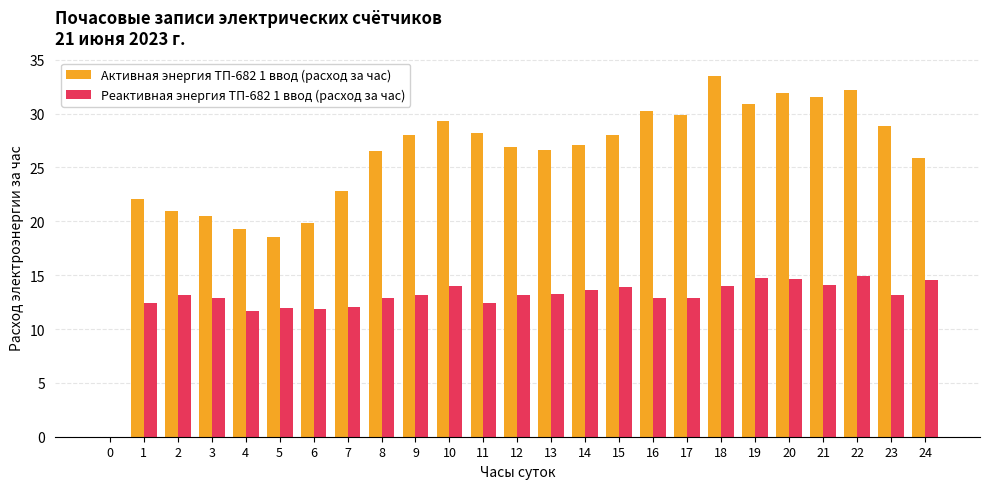

What are all the series names shown in the legend?

Активная энергия ТП-682 1 ввод (расход за час), Реактивная энергия ТП-682 1 ввод (расход за час)